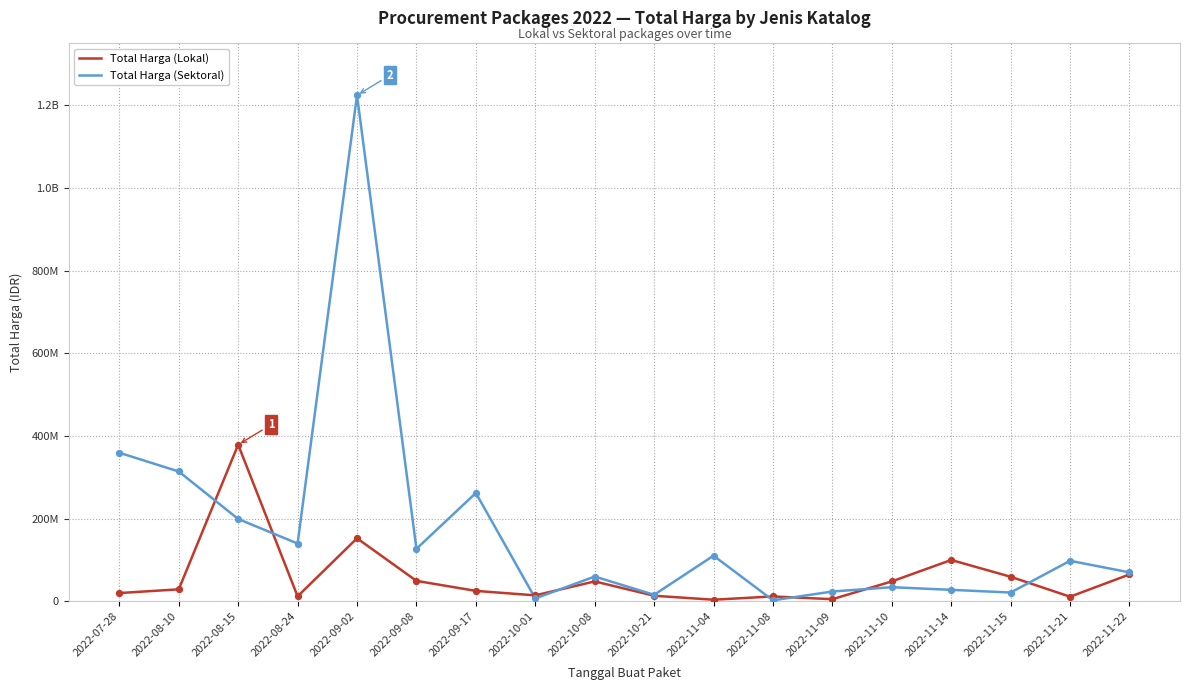

What are all the series names shown in the legend?

Total Harga (Lokal), Total Harga (Sektoral)